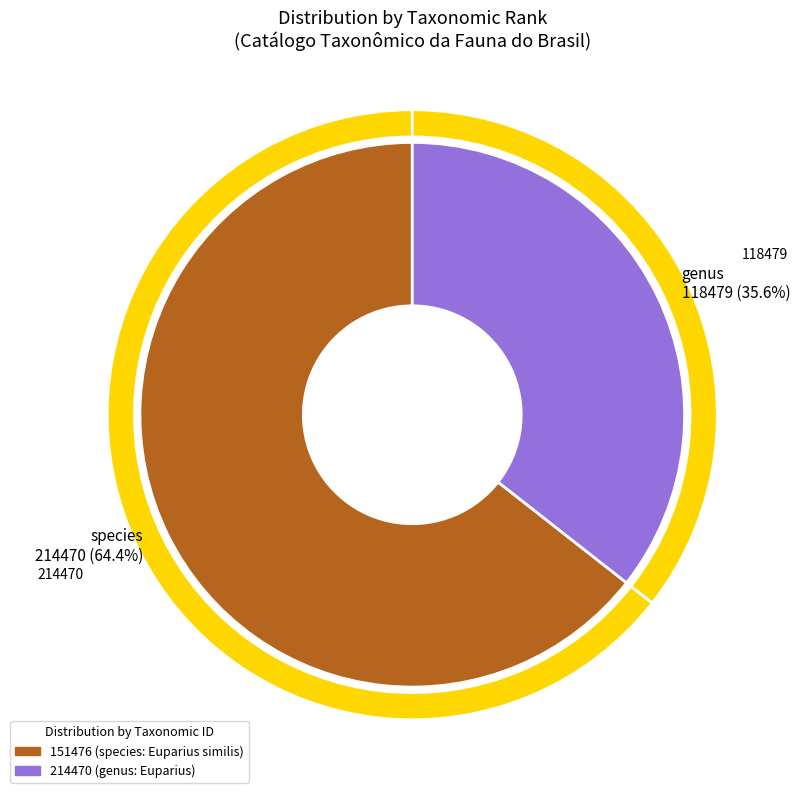

Approximately how many times larger is the value at 214470 (genus: Euparius) compared to 151476 (species: Euparius similis)?

0.6